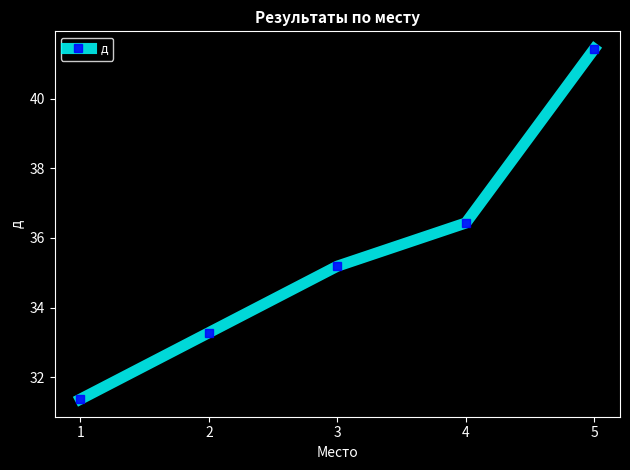

Read the value at 3.

35.2